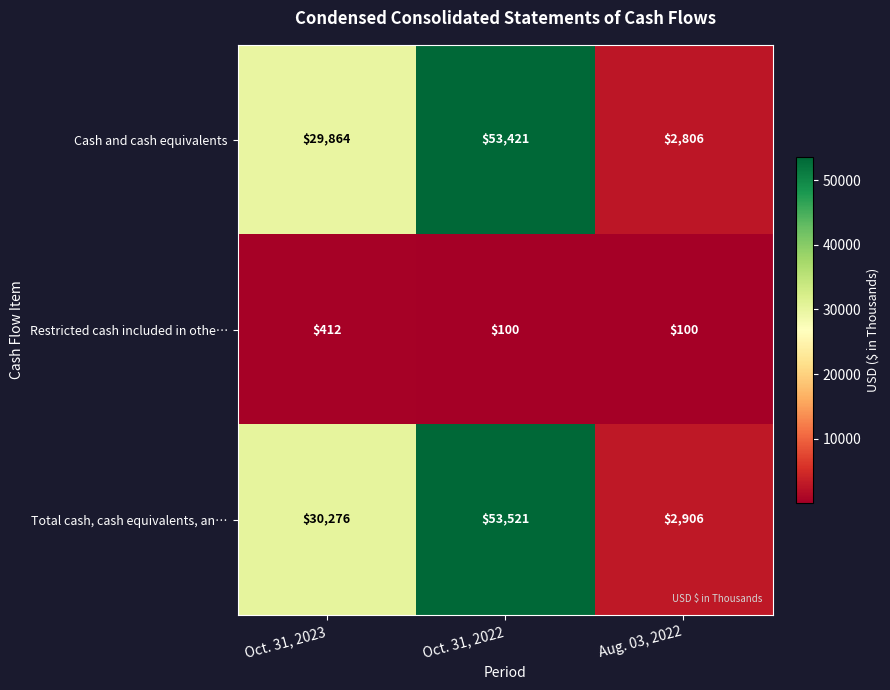

What is the sum of all Cash and cash equivalents values?

86091